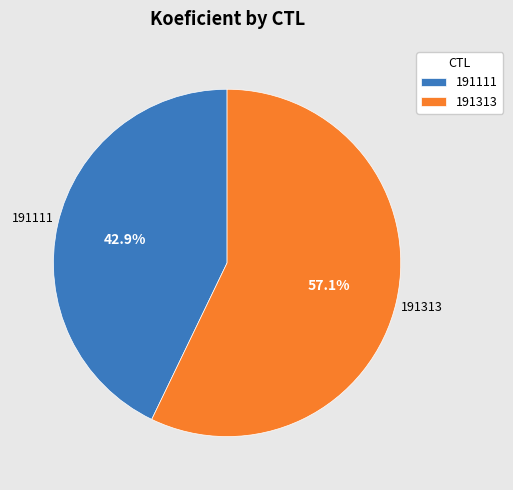

Rank the categories by value from lowest to highest.

191111, 191313